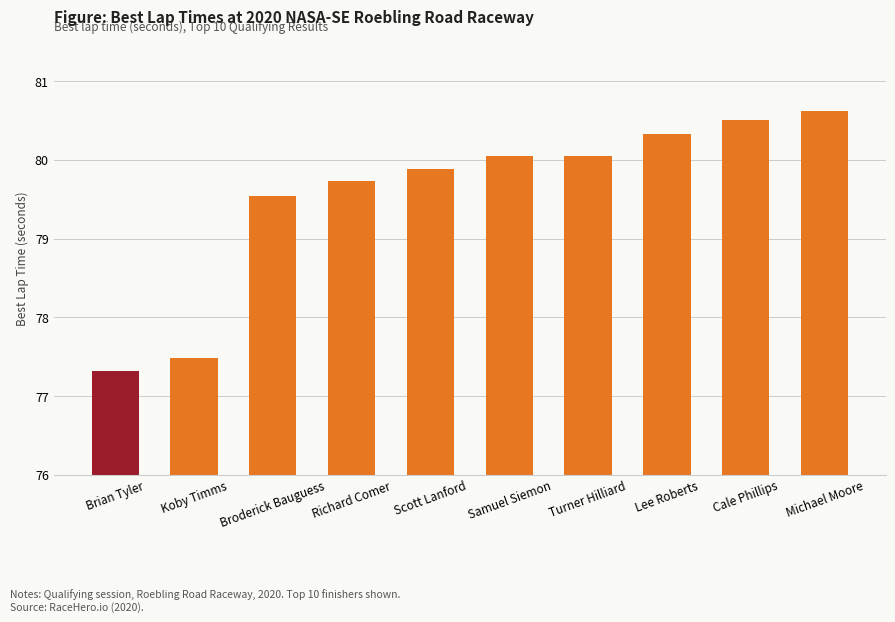

What is the label of the 5th bar from the right?

Samuel Siemon